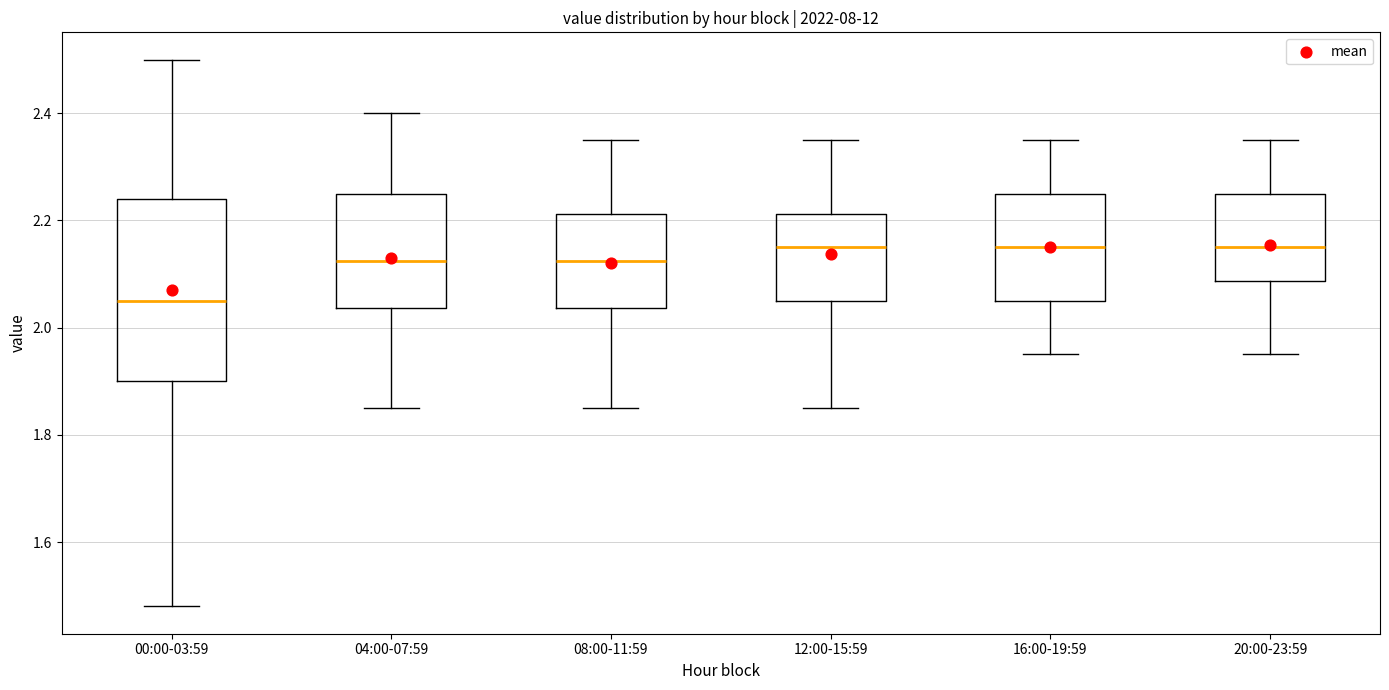

Where is the lower edge of the box for 08:00-11:59 on the y-axis? The values are not printed on the chart, so give them approximately, as read against the axis.

2.04